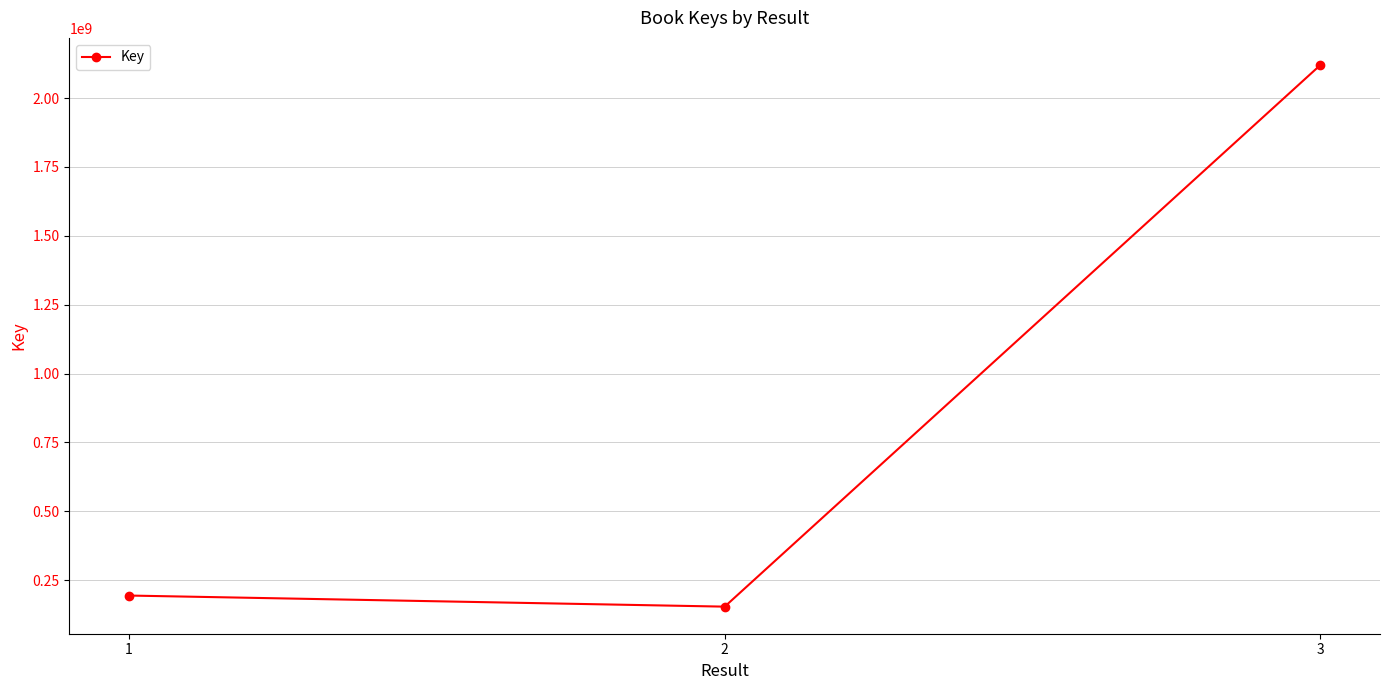

Reading right to left, transcribe all the data shown in this chart.

3=2119926274	2=153787578	1=194053074